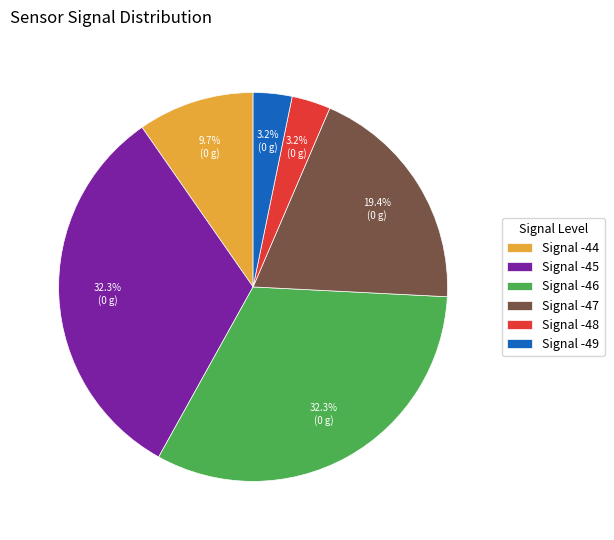

How many segments does this pie chart have?

6